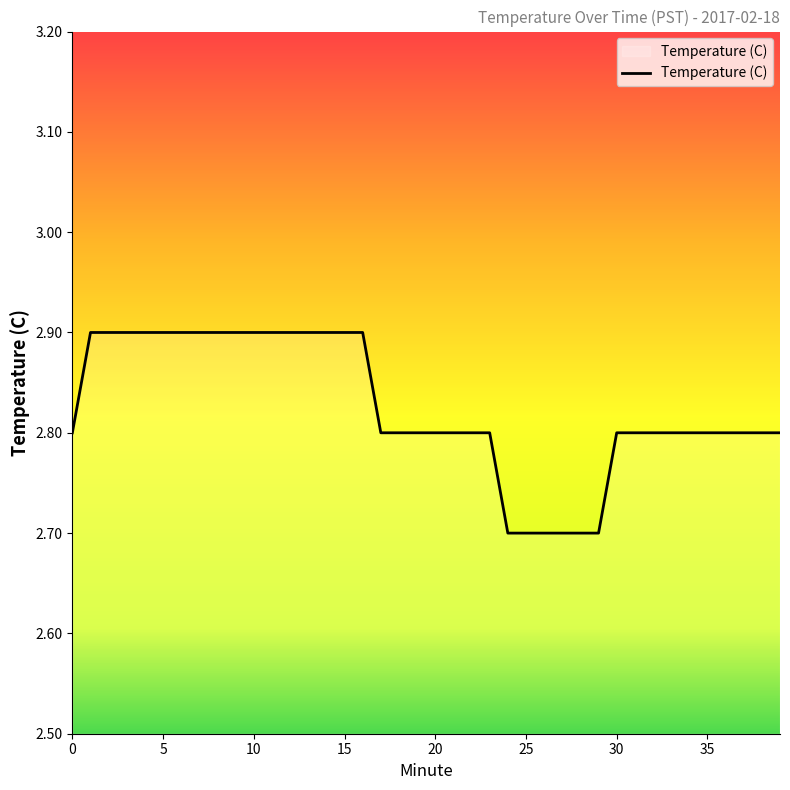

What is the maximum value shown in the chart?

2.9